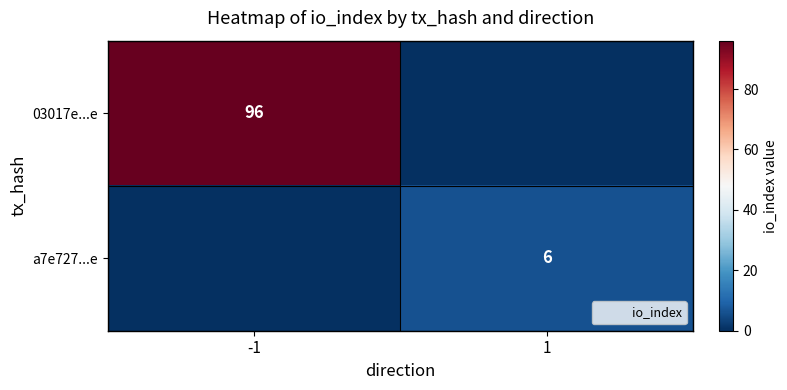

Rank the series by their average value, from highest to lowest.

03017e...e, a7e727...e